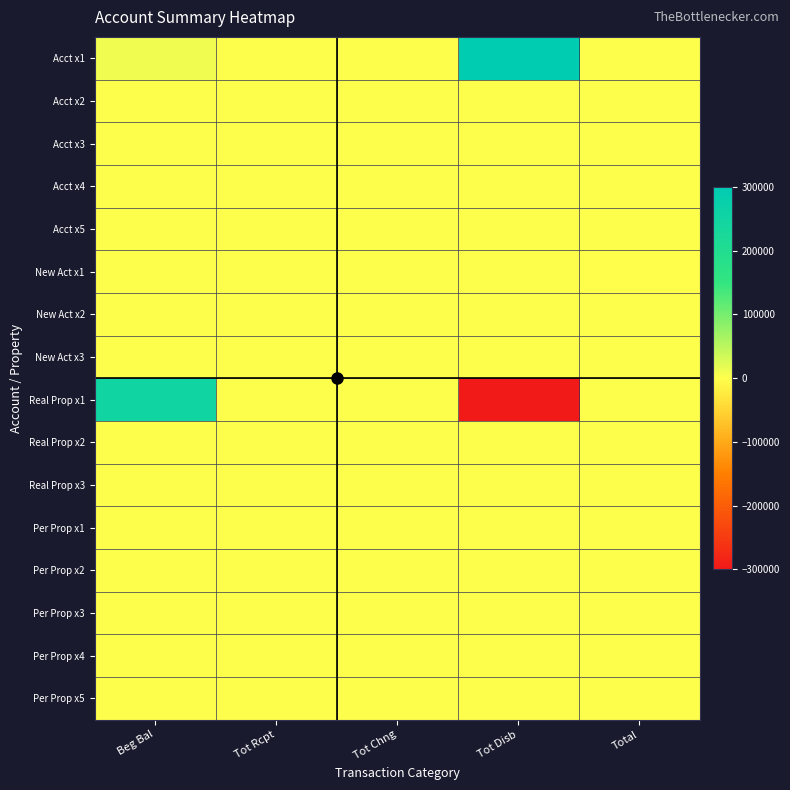

Reading left to right, transcribe all the data shown in this chart.

Acct x1: Beg Bal=10000	Tot Rcpt=0	Tot Chng=0	Tot Disb=300000	Total=0
Acct x2: Beg Bal=0	Tot Rcpt=0	Tot Chng=0	Tot Disb=0	Total=0
Acct x3: Beg Bal=0	Tot Rcpt=0	Tot Chng=0	Tot Disb=0	Total=0
Acct x4: Beg Bal=0	Tot Rcpt=0	Tot Chng=0	Tot Disb=0	Total=0
Acct x5: Beg Bal=0	Tot Rcpt=0	Tot Chng=0	Tot Disb=0	Total=0
New Act x1: Beg Bal=0	Tot Rcpt=1000	Tot Chng=0	Tot Disb=0	Total=-350
New Act x2: Beg Bal=0	Tot Rcpt=0	Tot Chng=0	Tot Disb=0	Total=0
New Act x3: Beg Bal=0	Tot Rcpt=0	Tot Chng=0	Tot Disb=0	Total=0
Real Prop x1: Beg Bal=250000	Tot Rcpt=0	Tot Chng=0	Tot Disb=-300000	Total=0
Real Prop x2: Beg Bal=0	Tot Rcpt=0	Tot Chng=0	Tot Disb=0	Total=0
Real Prop x3: Beg Bal=0	Tot Rcpt=0	Tot Chng=0	Tot Disb=0	Total=0
Per Prop x1: Beg Bal=0	Tot Rcpt=0	Tot Chng=0	Tot Disb=0	Total=0
Per Prop x2: Beg Bal=0	Tot Rcpt=0	Tot Chng=0	Tot Disb=0	Total=0
Per Prop x3: Beg Bal=0	Tot Rcpt=0	Tot Chng=0	Tot Disb=0	Total=0
Per Prop x4: Beg Bal=0	Tot Rcpt=0	Tot Chng=0	Tot Disb=0	Total=0
Per Prop x5: Beg Bal=0	Tot Rcpt=0	Tot Chng=0	Tot Disb=0	Total=0